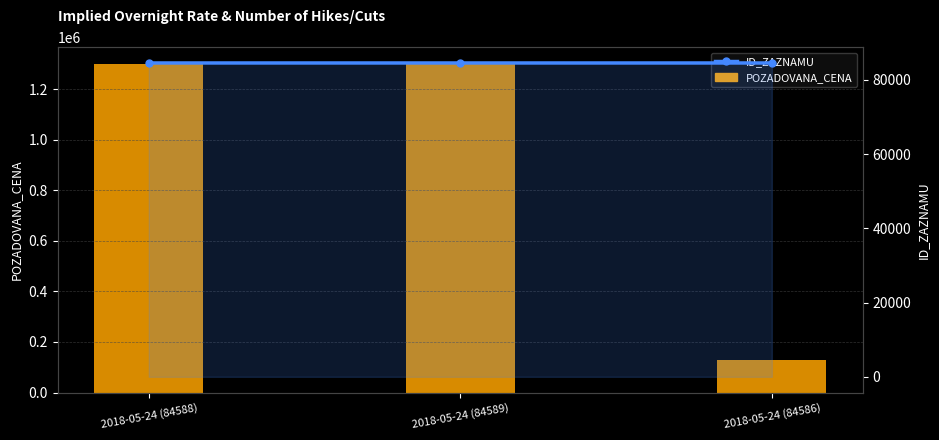

The POZADOVANA_CENA series shows 1300000 at 2018-05-24 (84588). True or false?

True